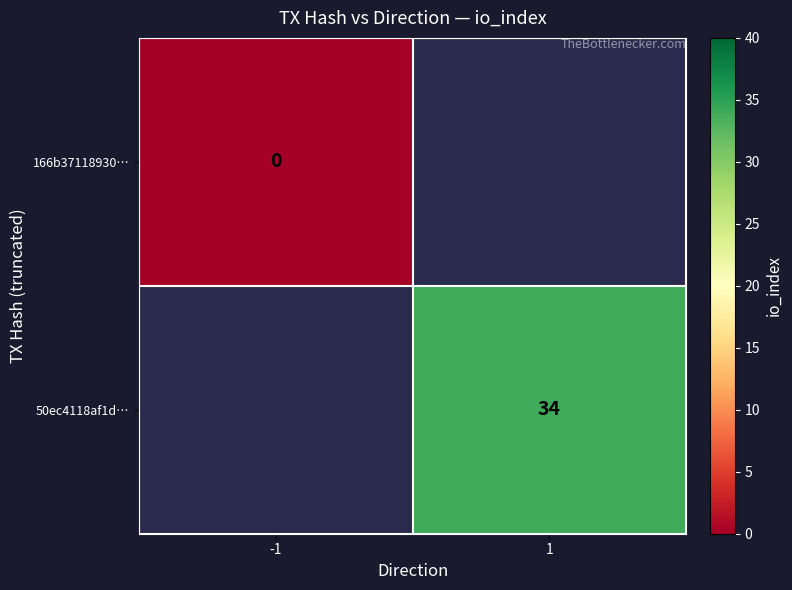

Is the value of 50ec4118af1d… at 1 greater than the value of 166b37118930… at -1?

Yes